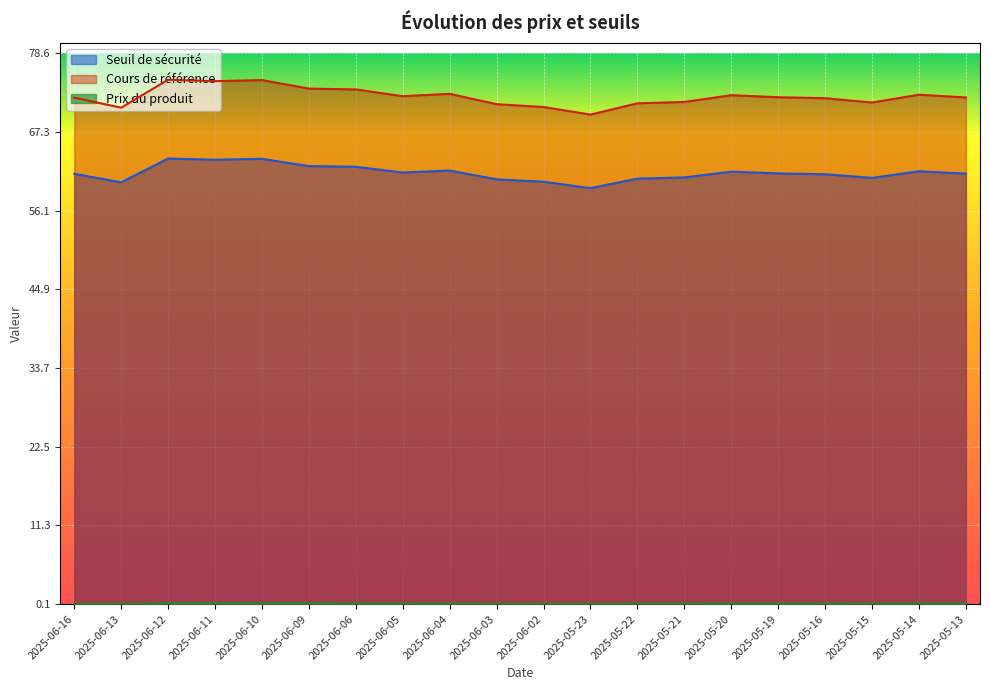

Is the value of Prix du produit at 2025-05-14 greater than the value of Cours de référence at 2025-06-11?

No